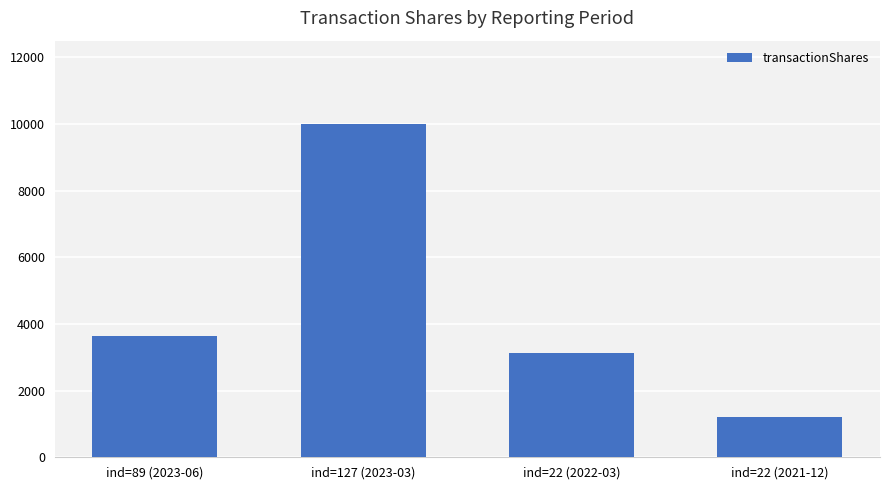

Reading left to right, transcribe all the data shown in this chart.

3625	10000	3125	1200